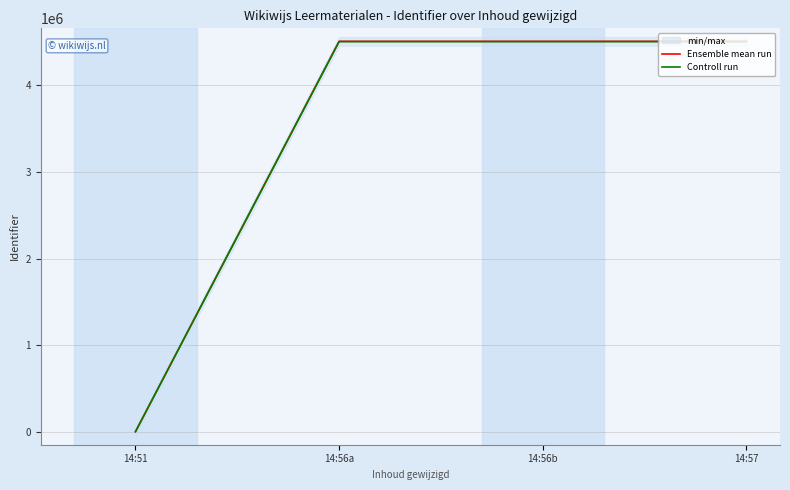

Which has a higher value, 14:56a or 14:57?

14:57